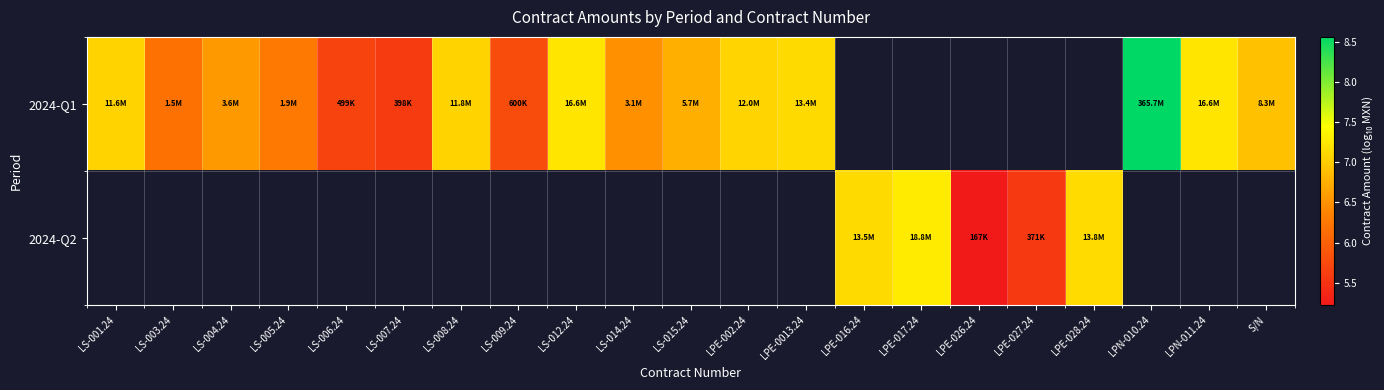

What is the maximum value shown in the chart?

8.6